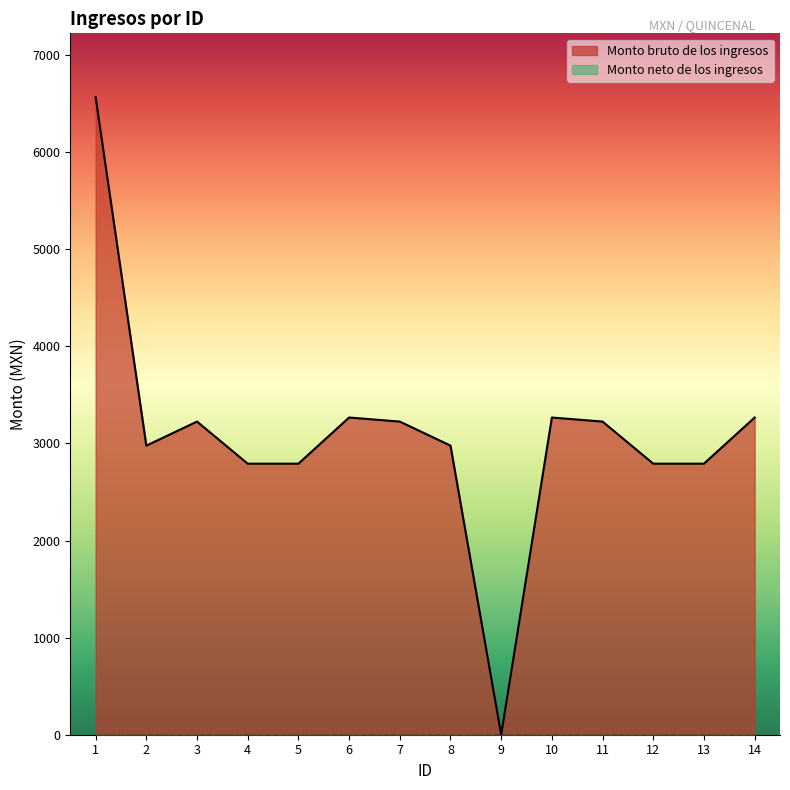

What is the difference between the values at 2 and 9?

2977.3